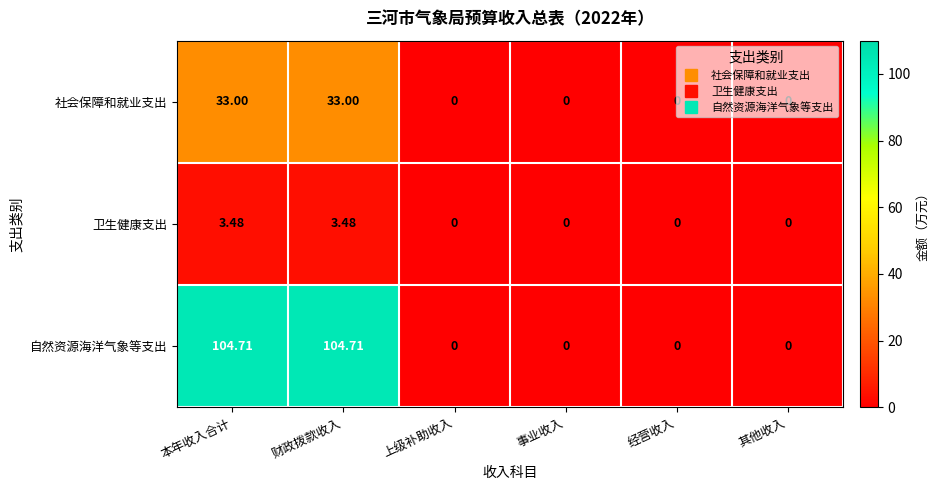

Which series has the largest range (max minus min)?

自然资源海洋气象等支出